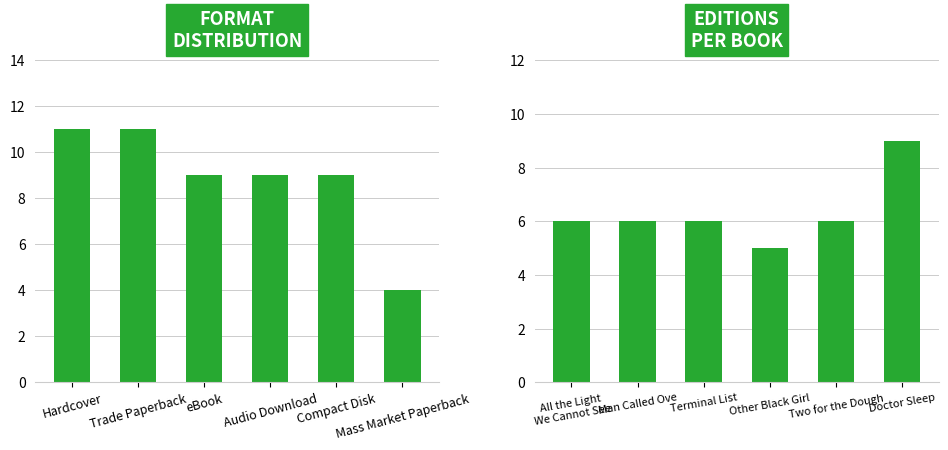

Count the number of data series in this chart.

2